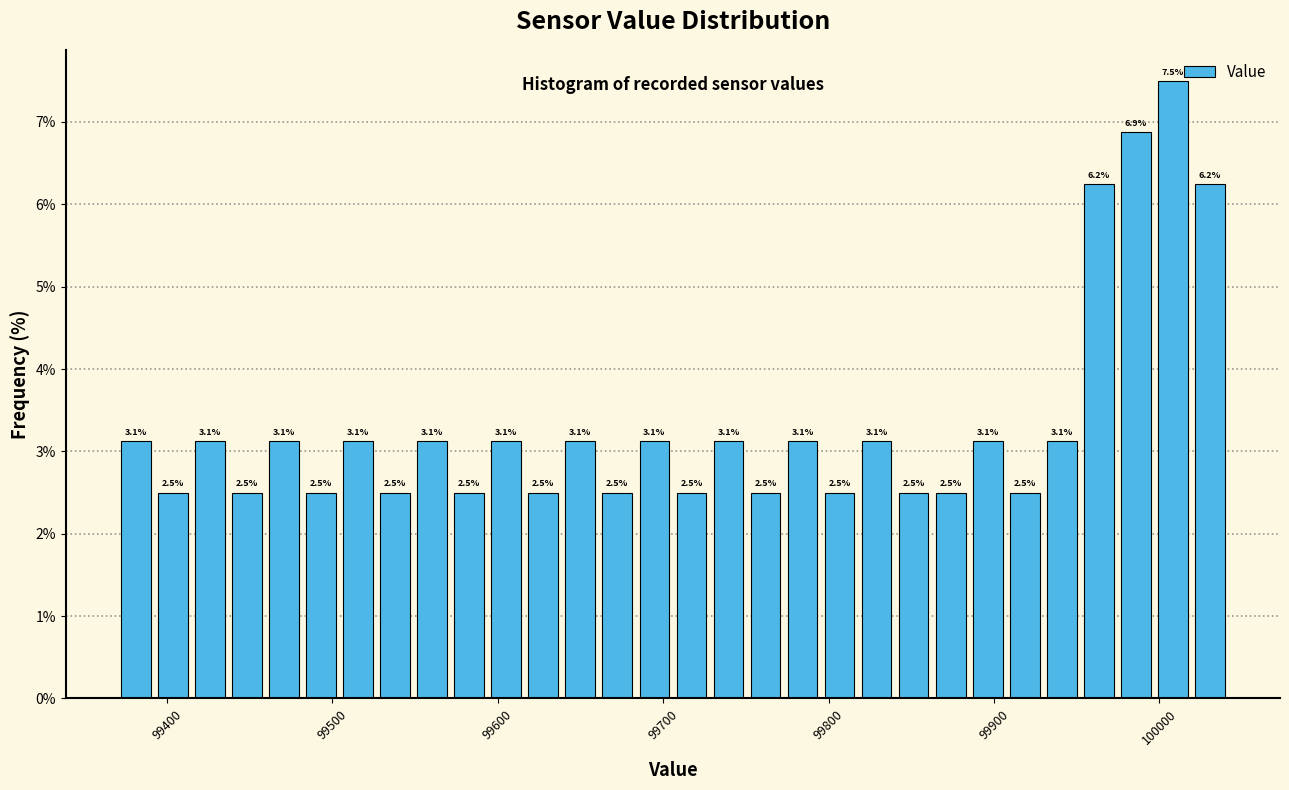

Around what value on the x-axis is the tallest bar? Give the approximate position of its centre, as read against the axis.

100010